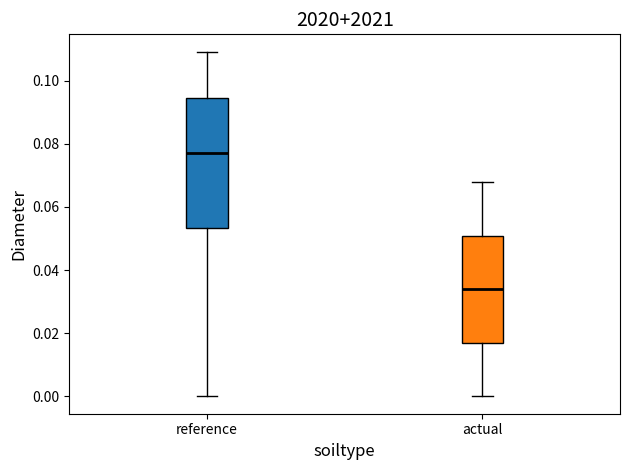

Where is the lower edge of the box for actual on the y-axis? The values are not printed on the chart, so give them approximately, as read against the axis.

0.016